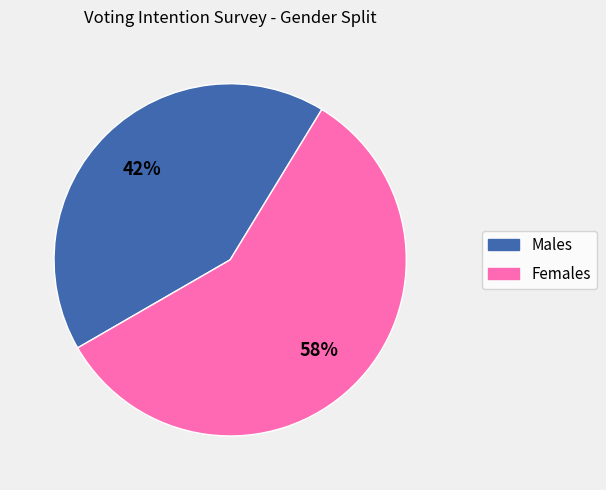

Combined, do Males and Females account for over 50%?

Yes